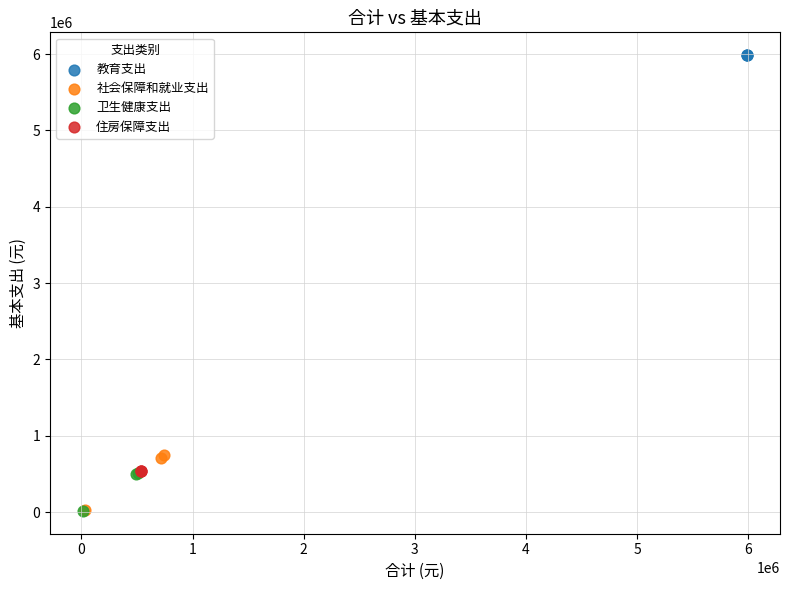

Which series contains the highest Y value?

教育支出